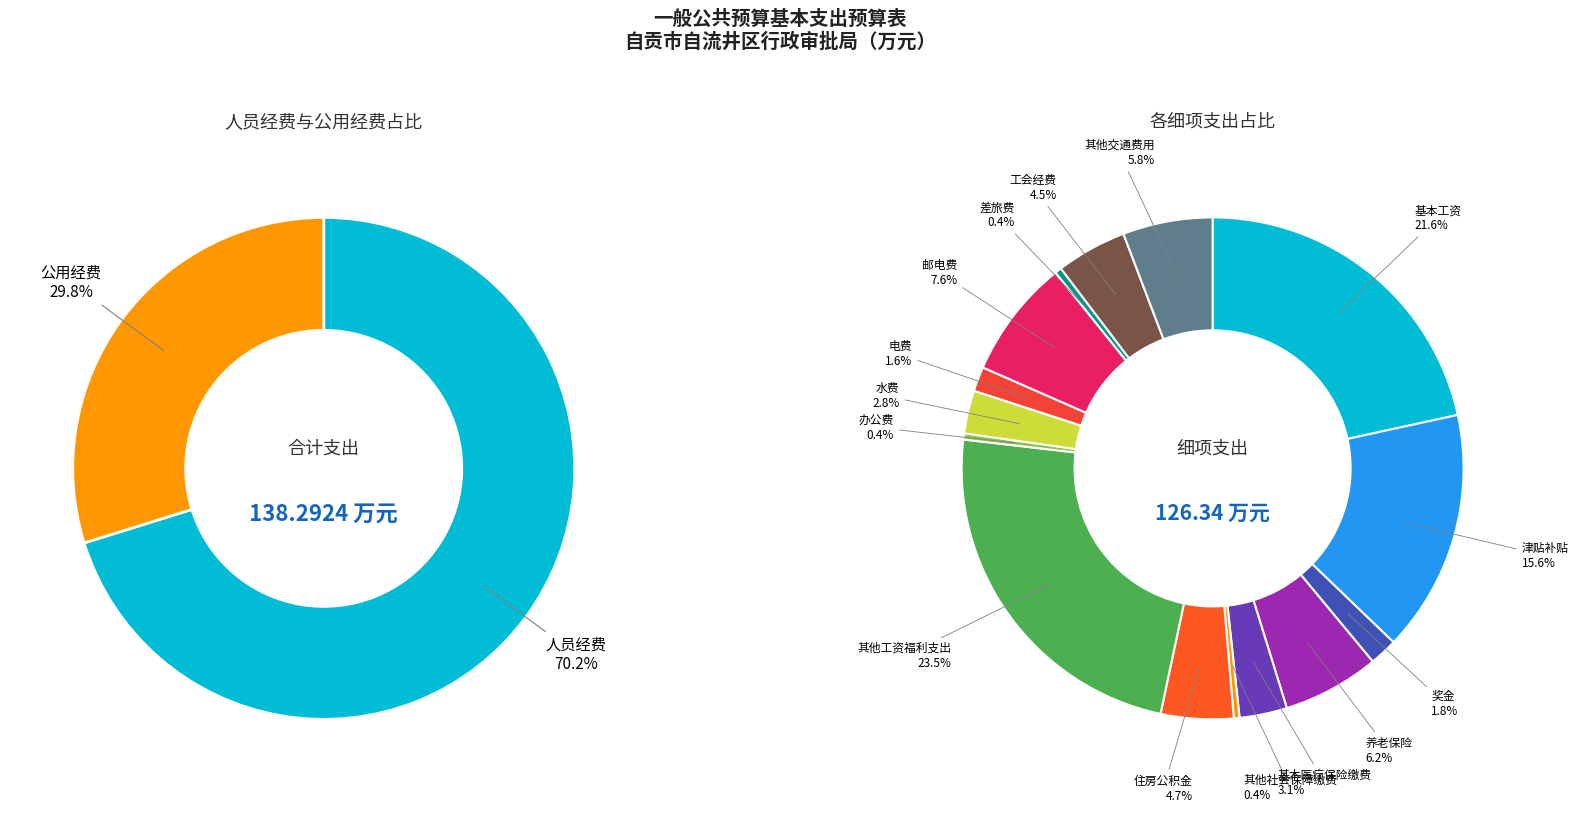

True or false: 其他工资福利支出 accounts for 38% of the total.

False